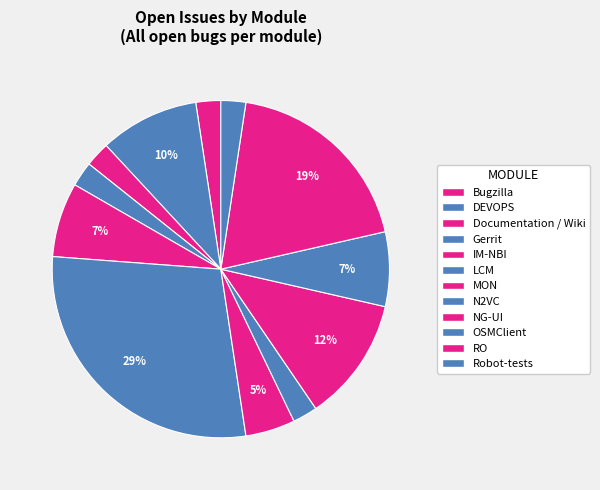

Which slice is the smallest?

Bugzilla